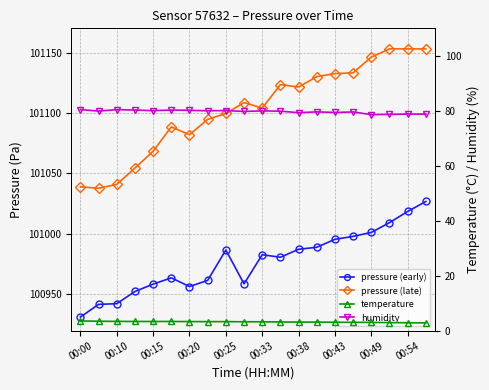

In pressure (late), how many points are lower than both neighbors (excluding endpoints)?

4